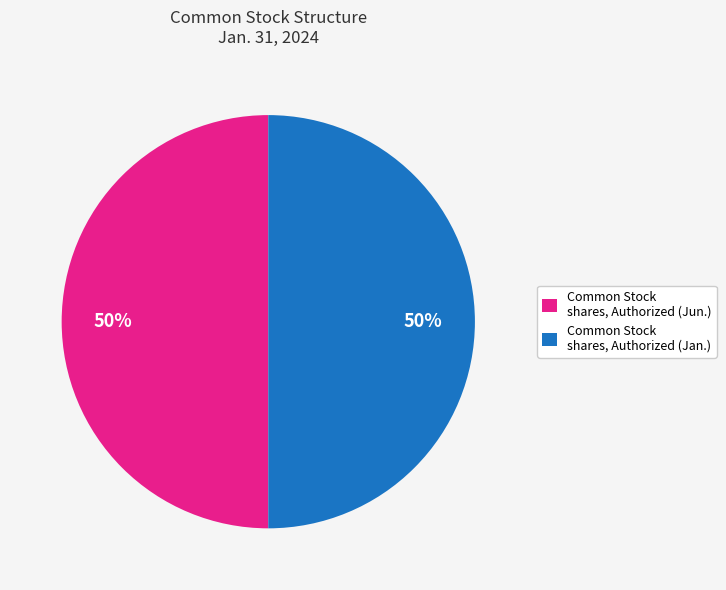

How many segments does this pie chart have?

2